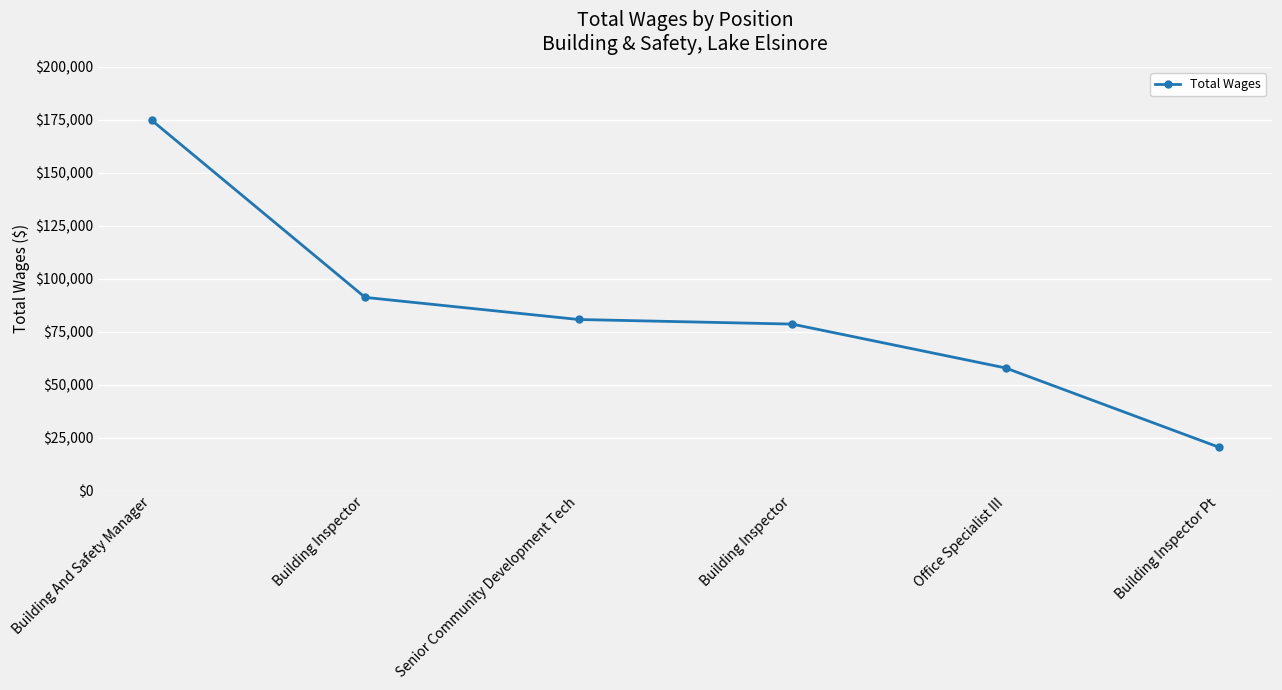

How many values are below 80806?

3